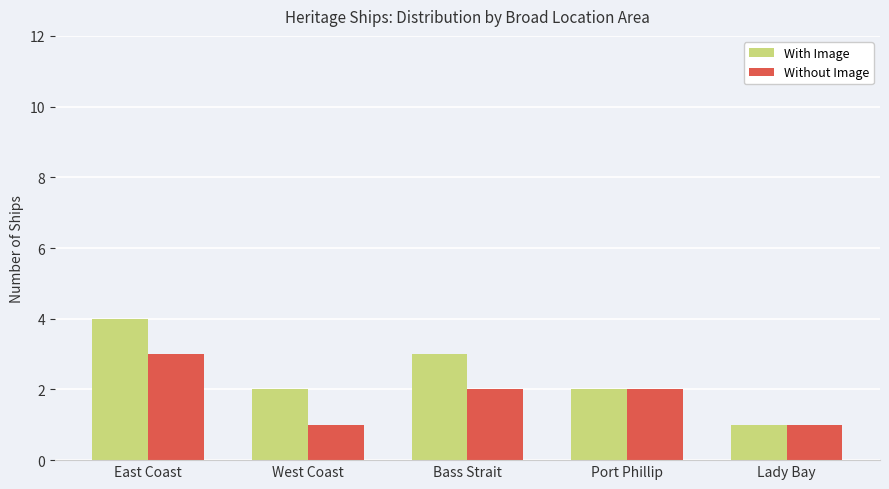

The Without Image series shows 2 at Bass Strait. True or false?

True